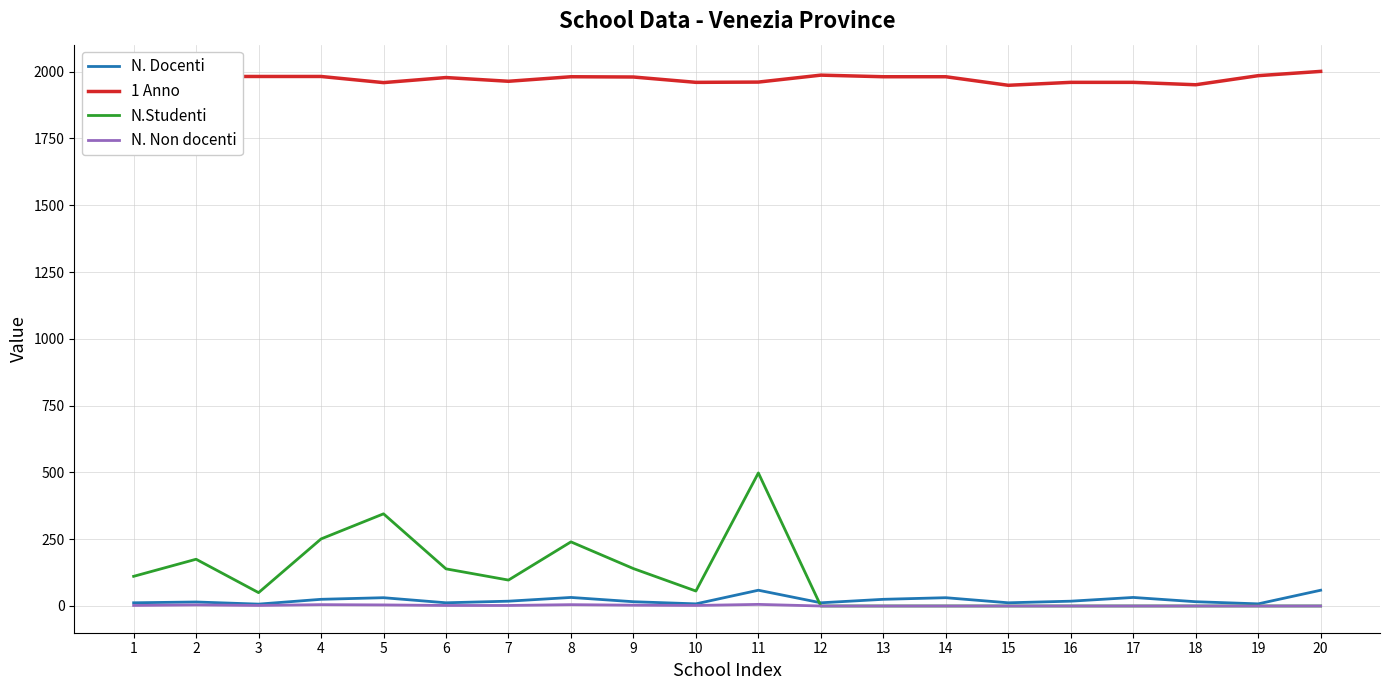

Does the chart display data point markers on the line(s)?

No